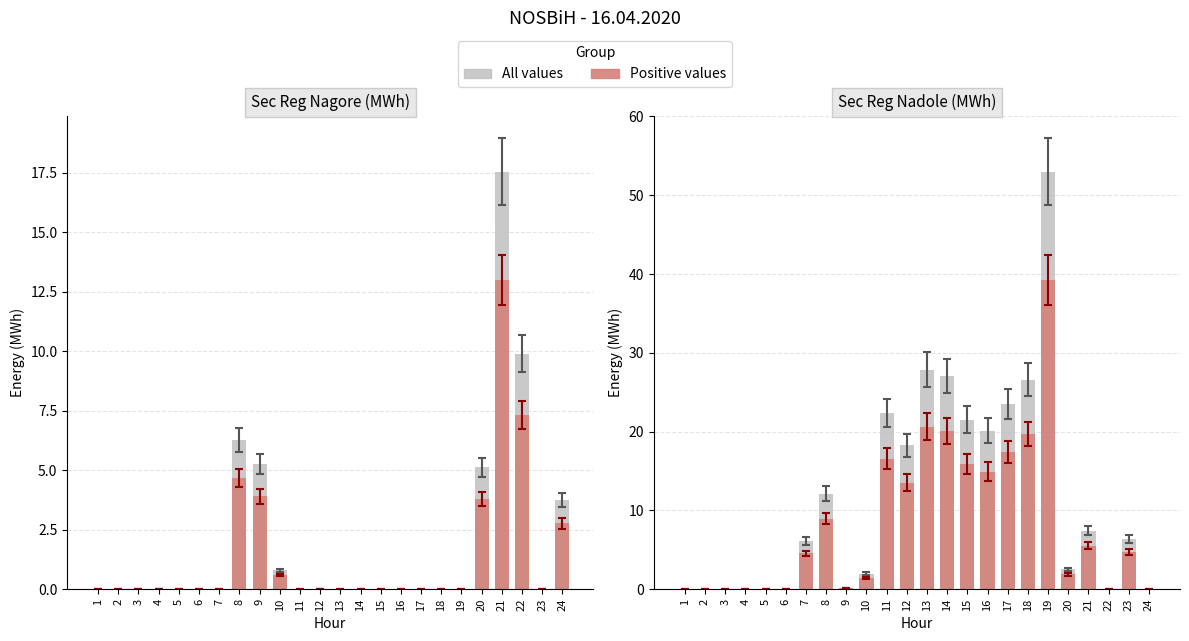

At how many categories does at least one series exceed 16?

9